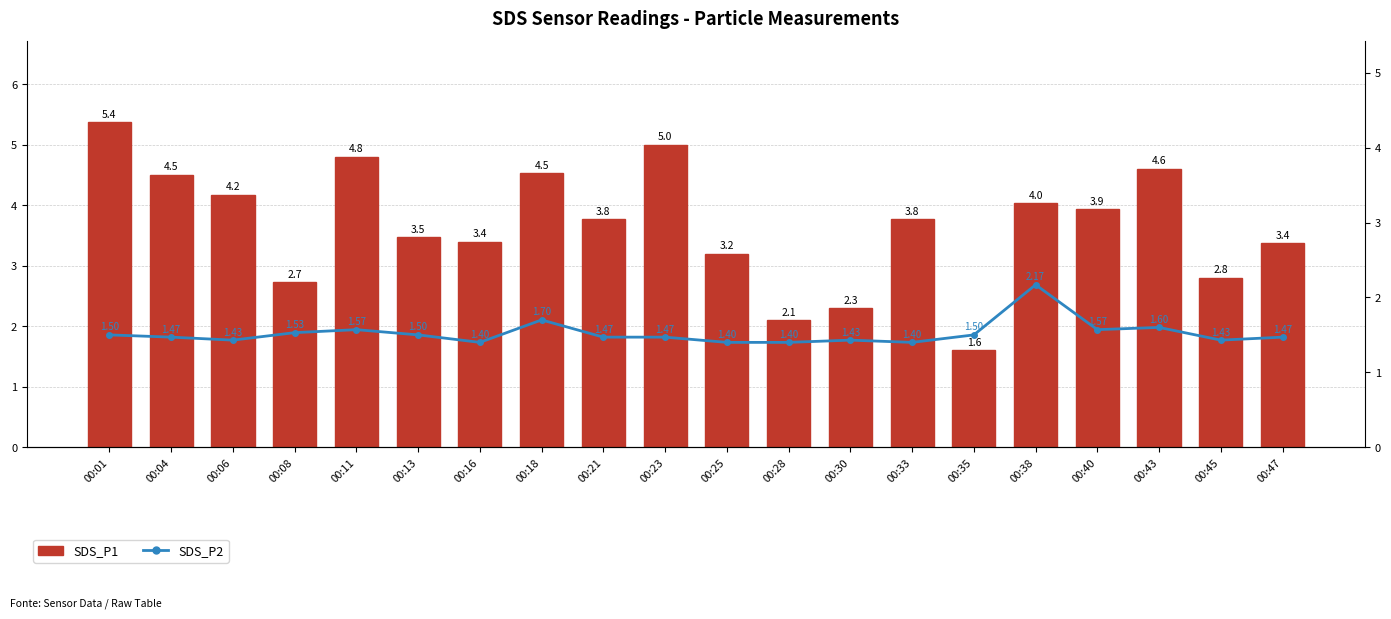

At which category does the chart reach its peak across all series?

00:01